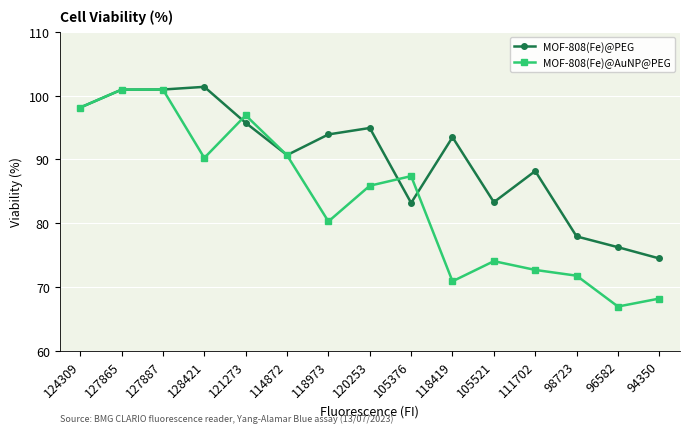

How many values in the MOF-808(Fe)@AuNP@PEG series exceed 85?

8